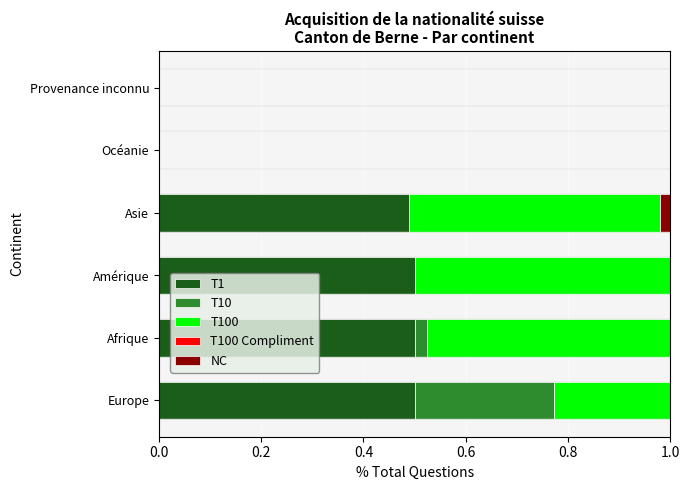

True or false: T1 has a value of 0.5 at Amérique.

True